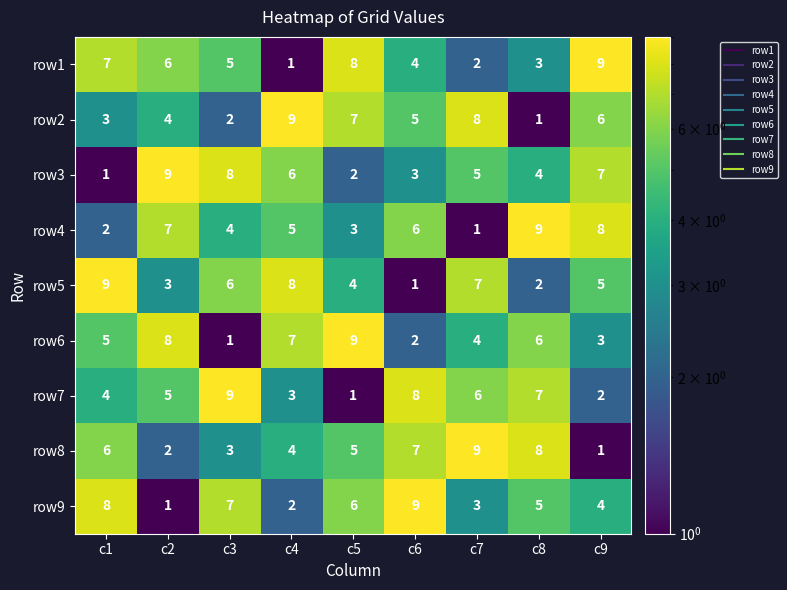

Is it true that row3 equals 10 at c9?

False